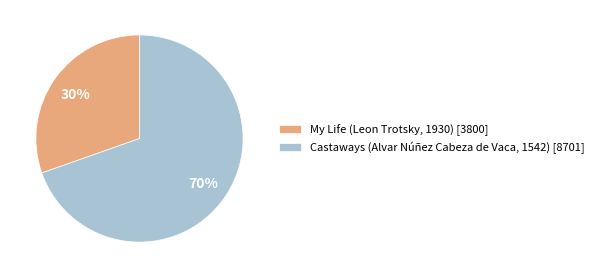

Combined, do My Life (Leon Trotsky, 1930) [3800] and Castaways (Alvar Núñez Cabeza de Vaca, 1542) [8701] account for over 50%?

Yes